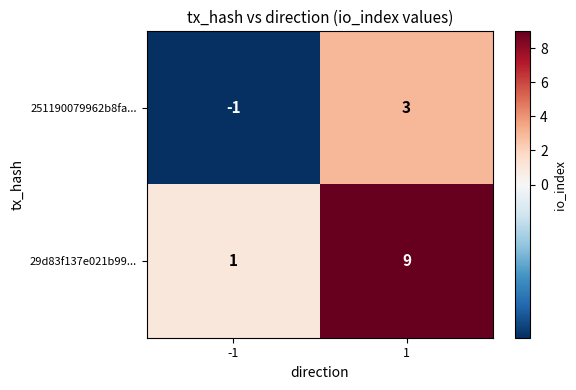

Is it true that 29d83f137e021b99... equals 9 at 1?

True